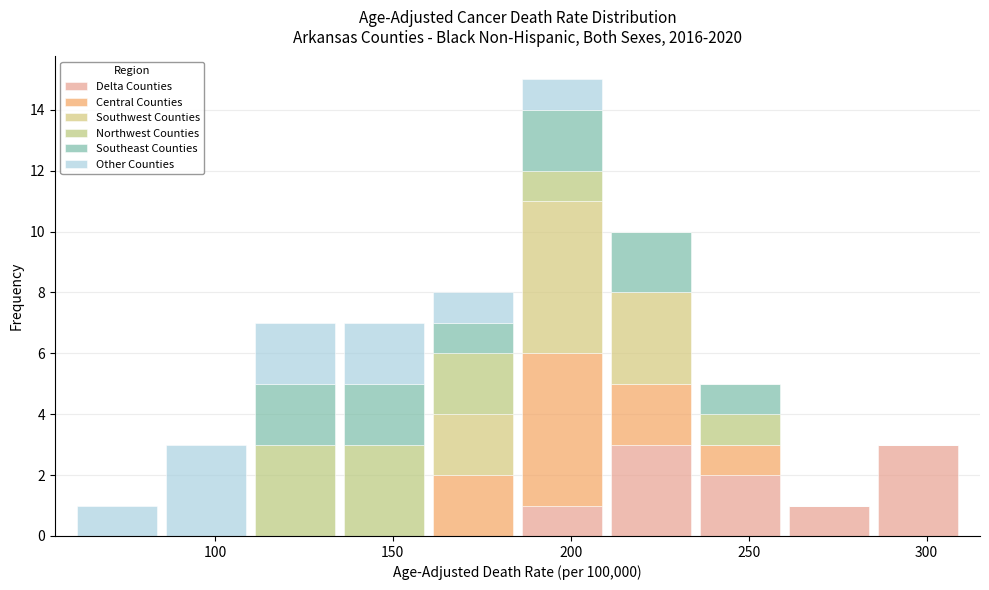

Which range on the x-axis has the tallest stacked bar (by total height)?

185 to 210